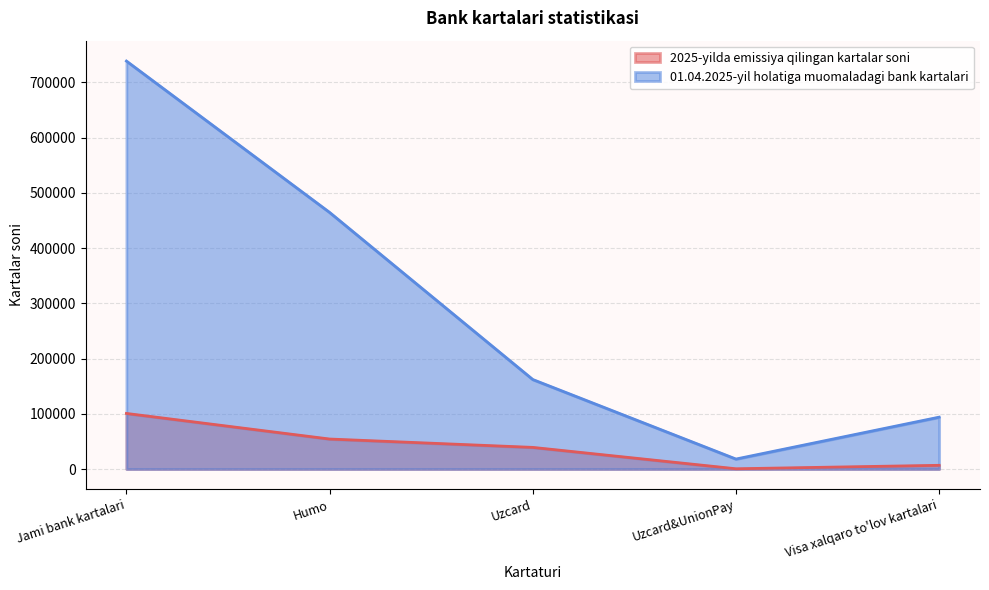

What are all the series names shown in the legend?

2025-yilda emissiya qilingan kartalar soni, 01.04.2025-yil holatiga muomaladagi bank kartalari